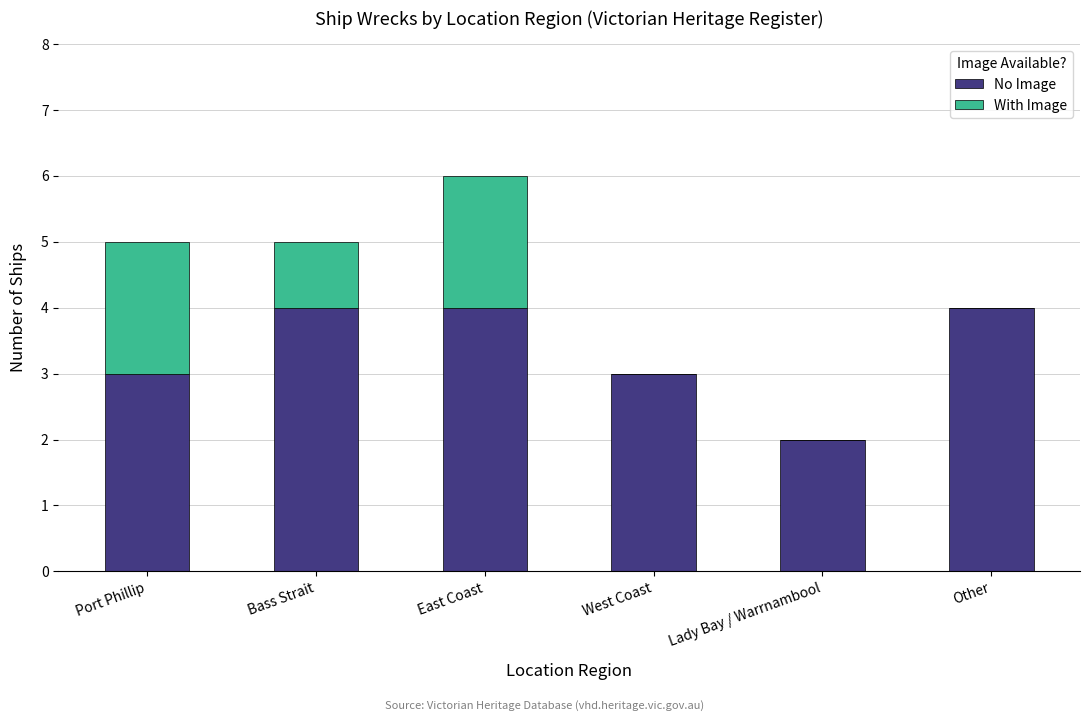

What is the total value across all series at Port Phillip?

5